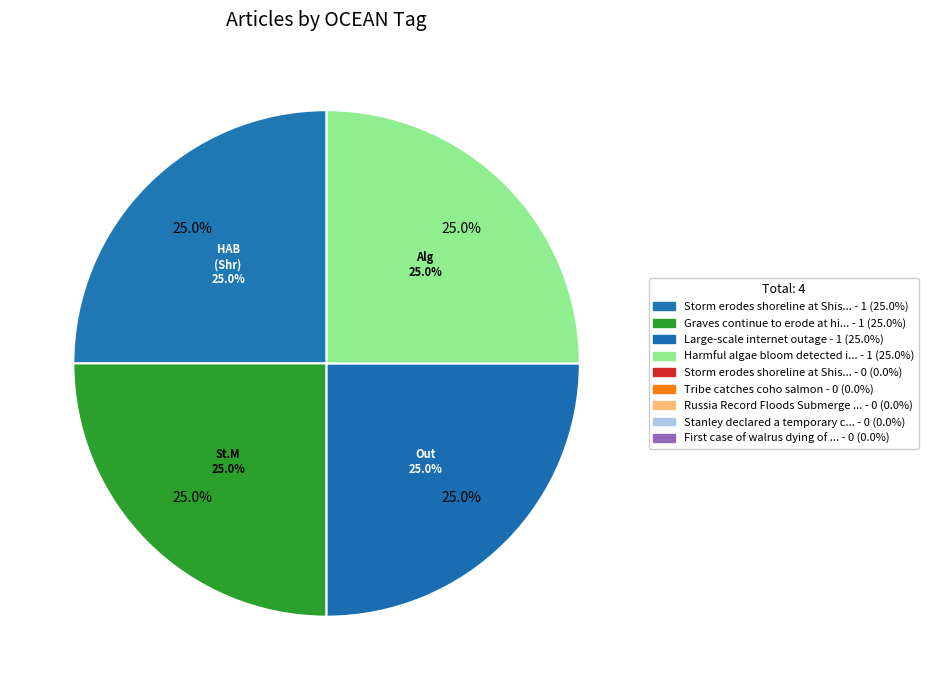

Does Graves continue to erode at historic St. Michael account for over 50% of the chart?

No